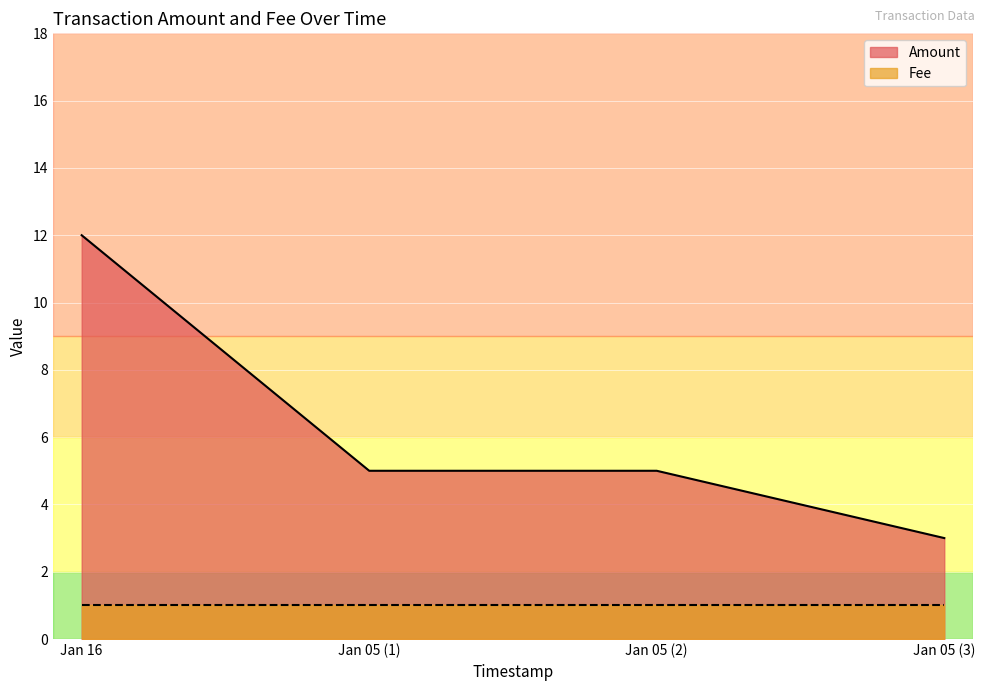

What is the value of the 1st point from the left?

12